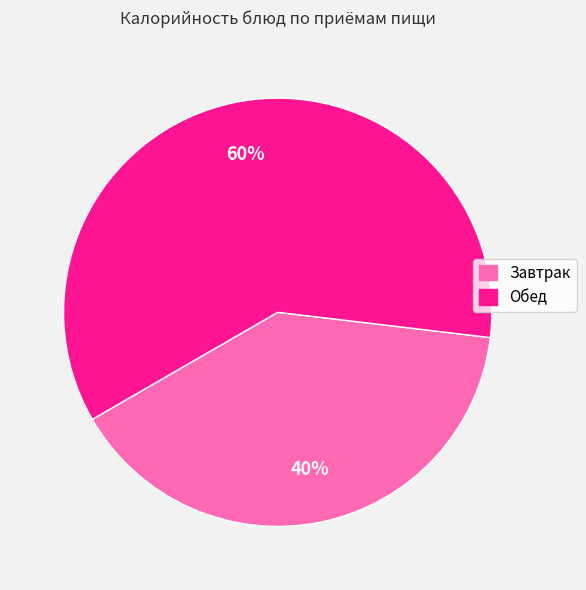

Is Завтрак the majority of the pie?

No